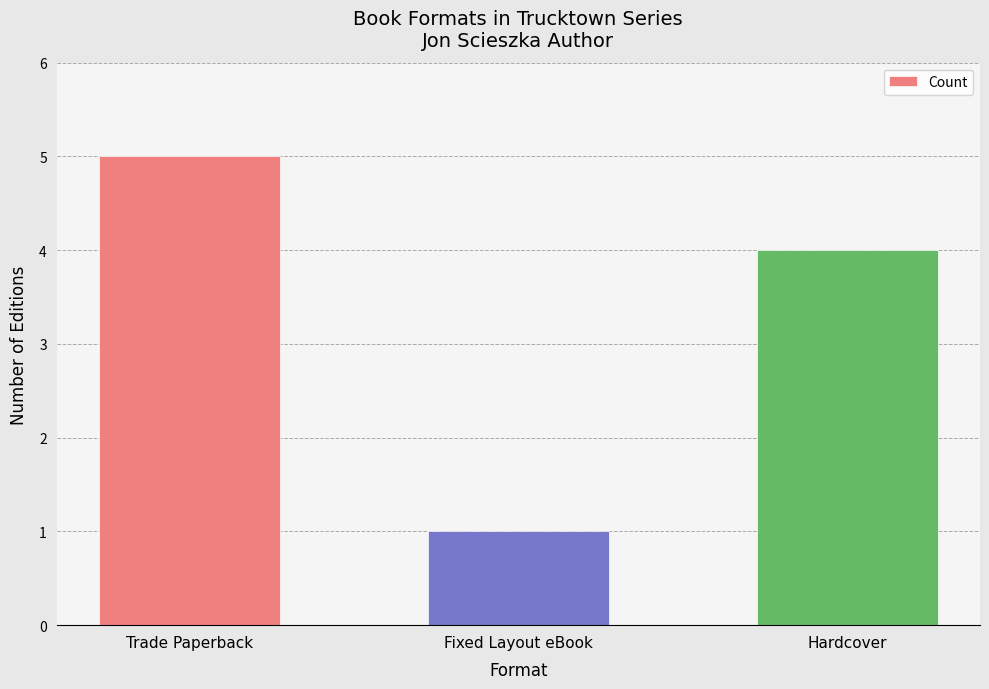

The value at Fixed Layout eBook is 2. True or false?

False